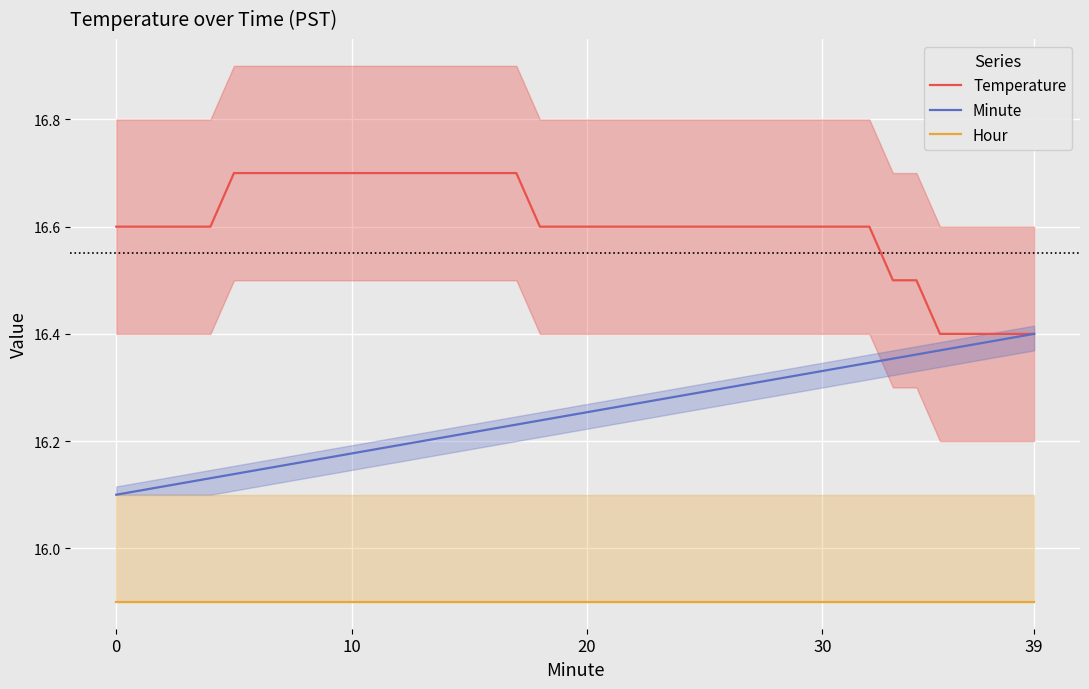

At how many categories does at least one series exceed 16?

40